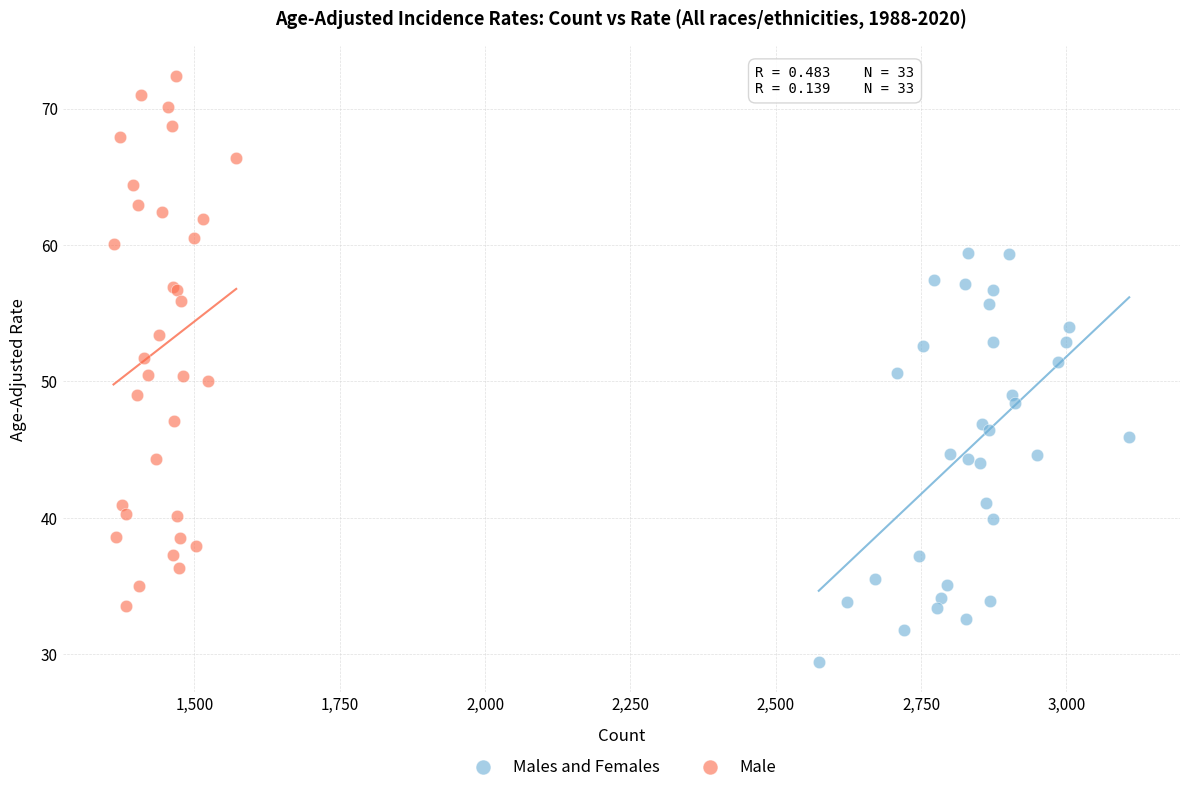

Which series contains the highest Y value?

Male